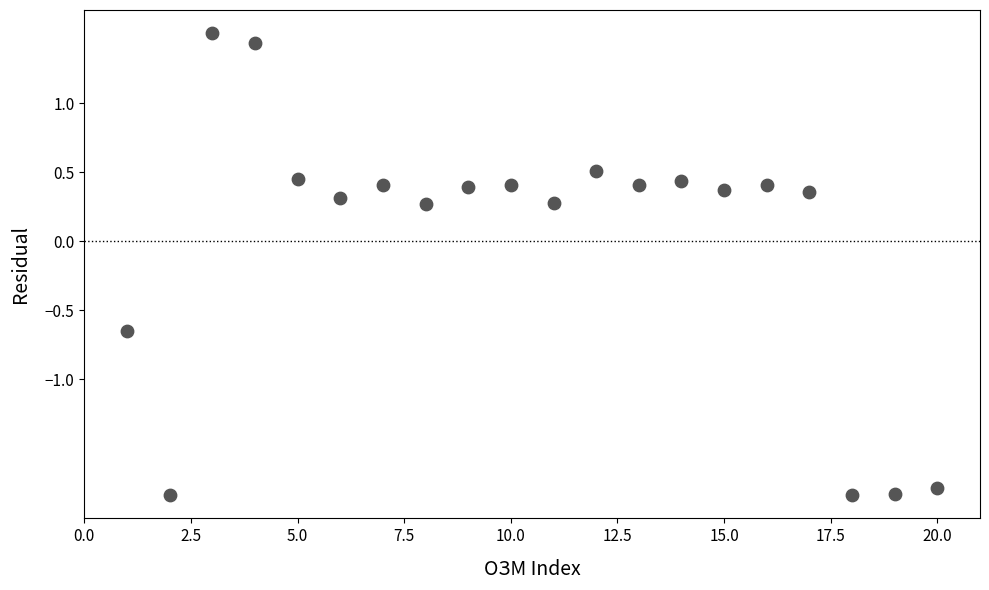

What is the range of Y values (max minus min)?

3.3